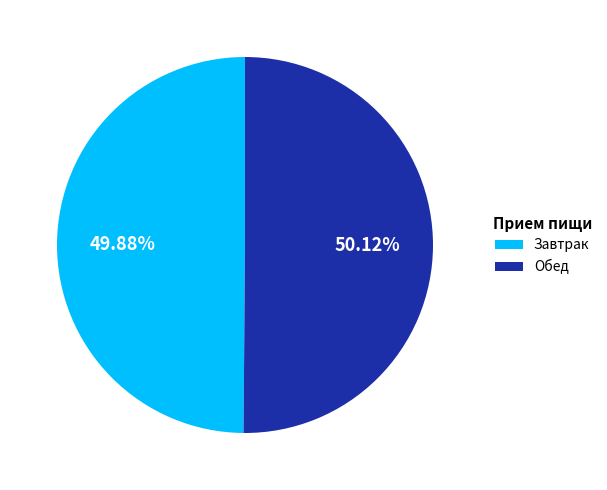

What is the ratio of the value at Обед to the value at Завтрак?

1.0